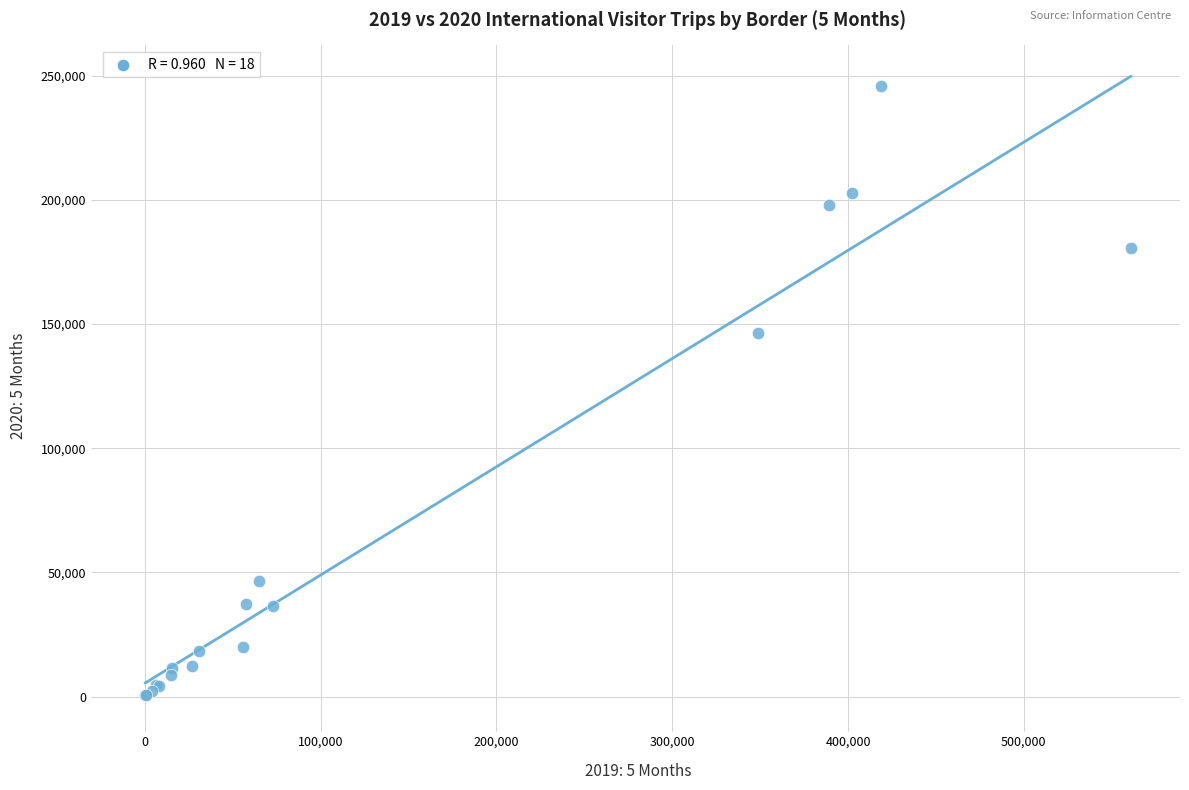

What Y value in the scatter plot is closest to 123132?

146530